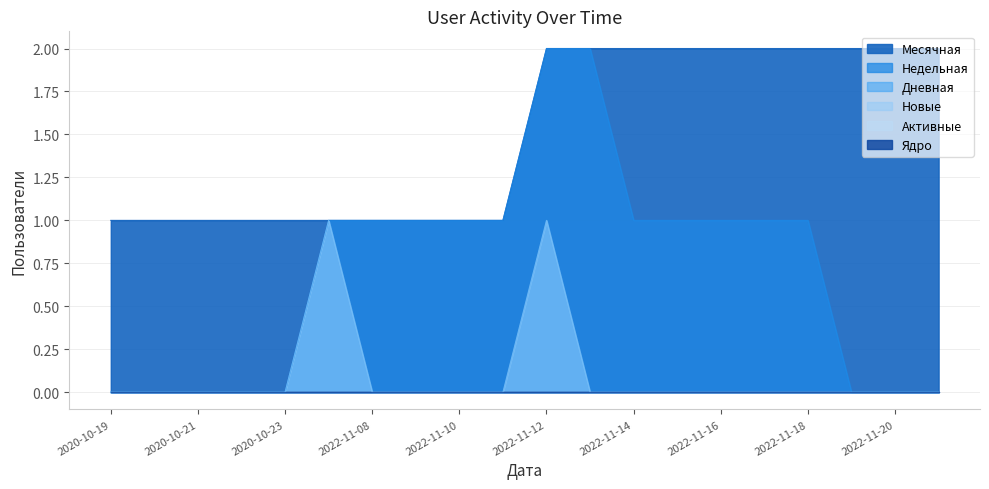

At which label is Месячная closest to 1?

2020-10-19